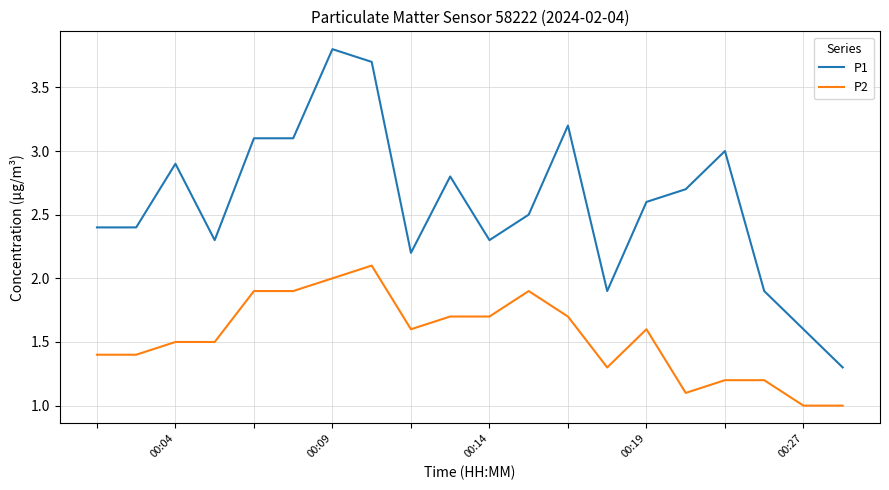

What is the sum of all P2 values?

30.7